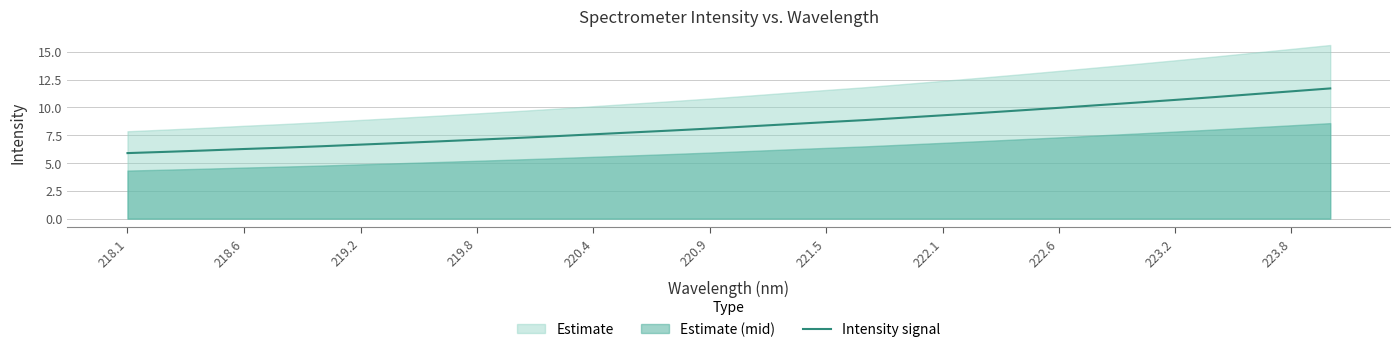

What is the value of the 20th point from the left?

8.9